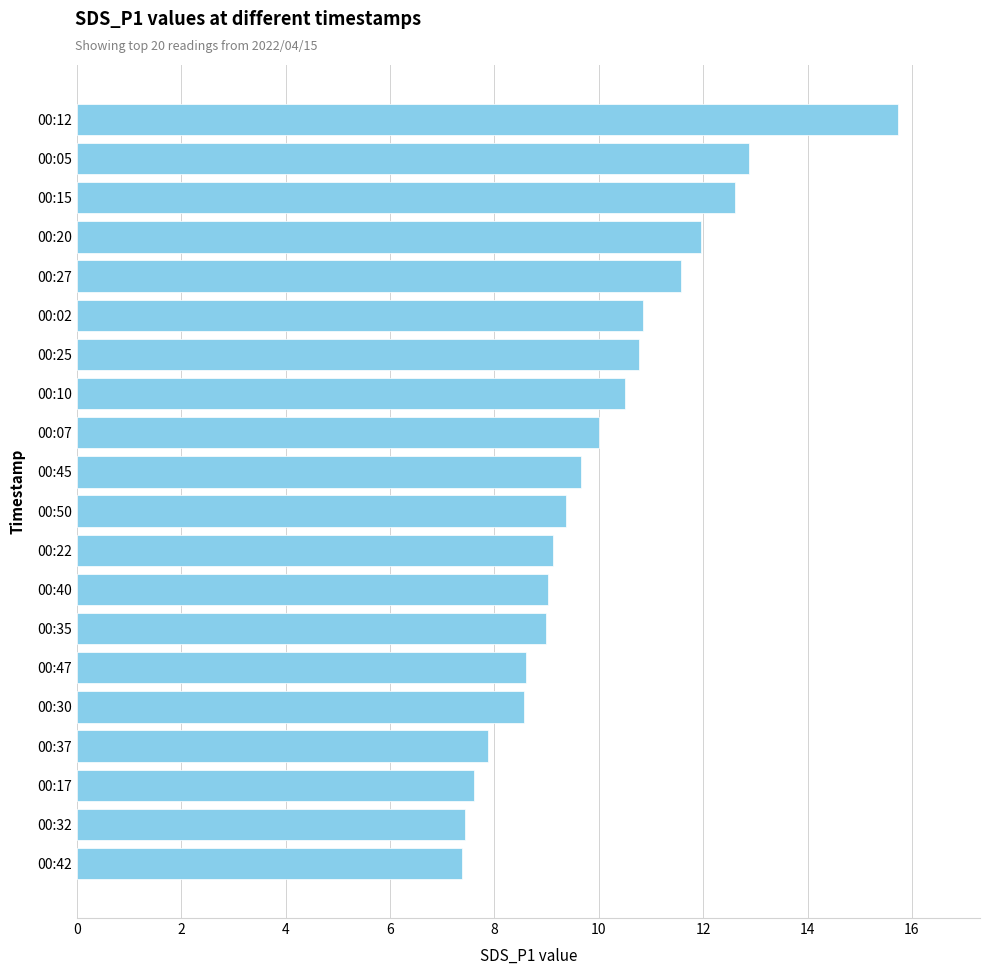

The value at 00:30 is 12.9. True or false?

False